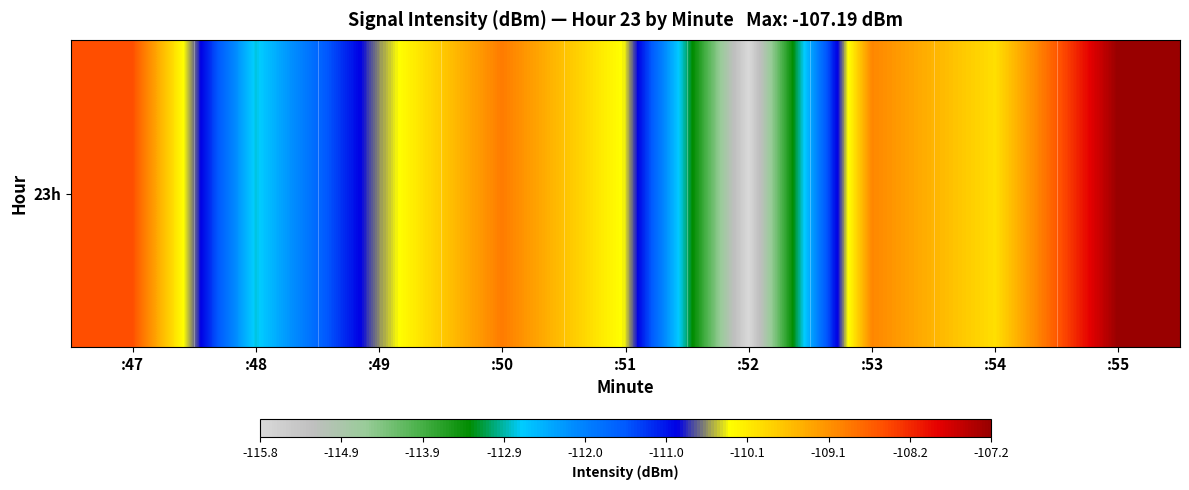

What is the change in value from :49 to :55?

+3.4